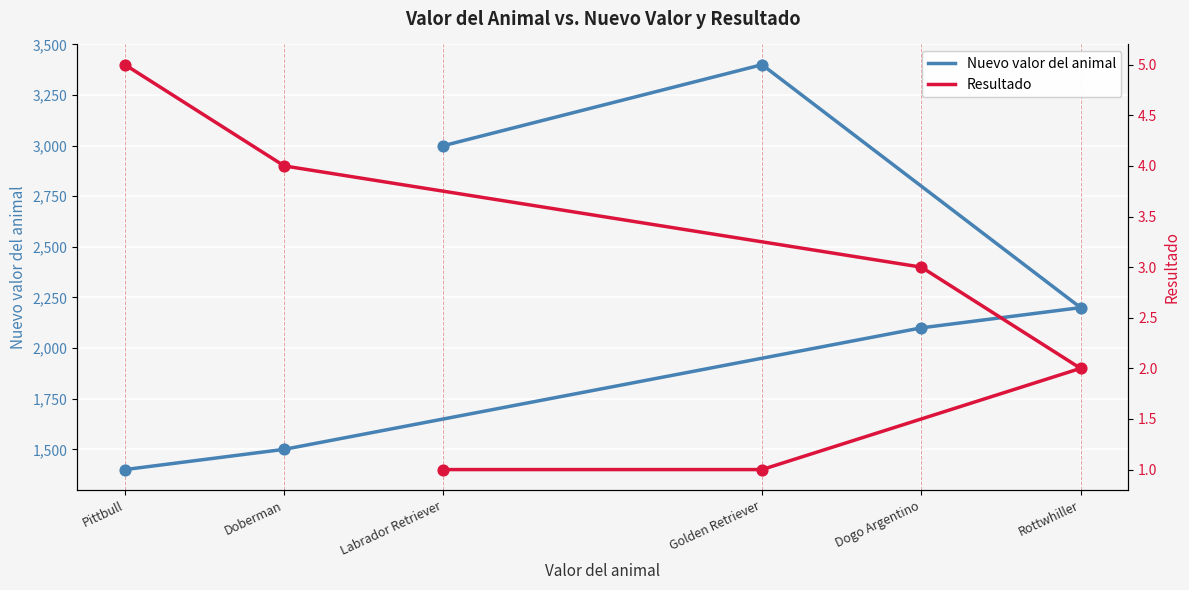

Which series has the largest Y range (max minus min)?

Nuevo valor del animal